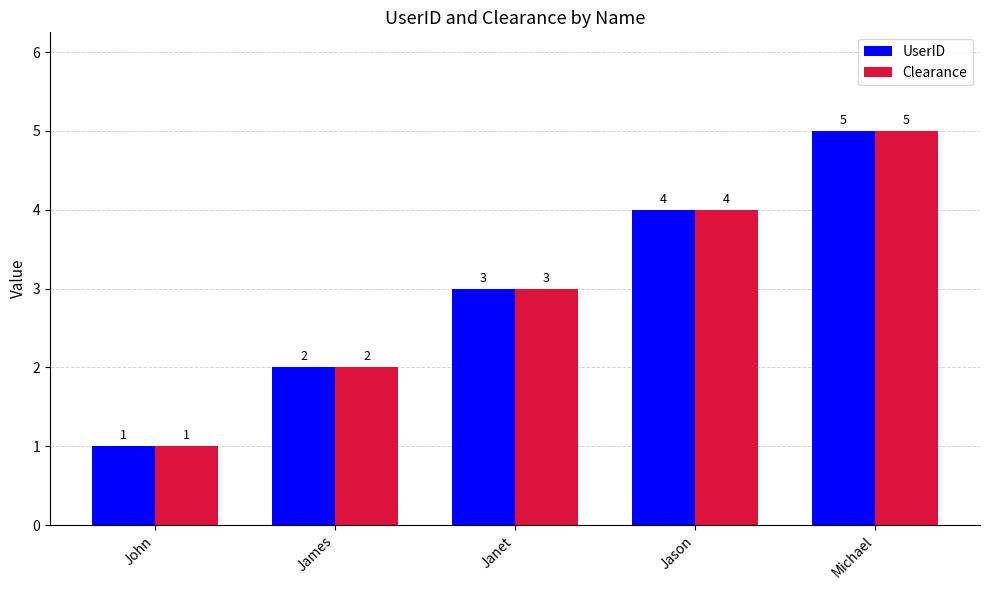

Is the value of UserID at James greater than the value of Clearance at Michael?

No